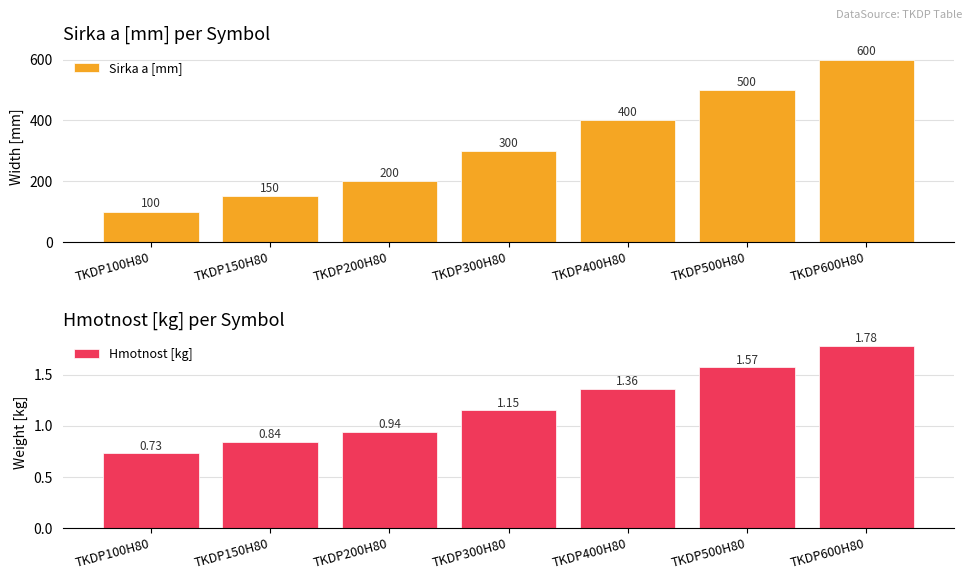

Which series has the largest range (max minus min)?

Sirka a [mm]